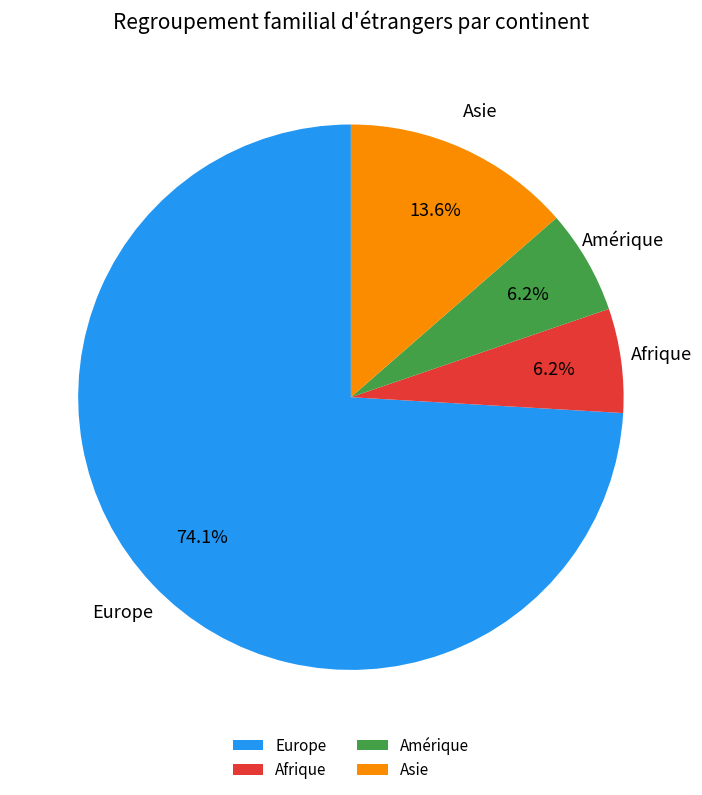

How many segments does this pie chart have?

4